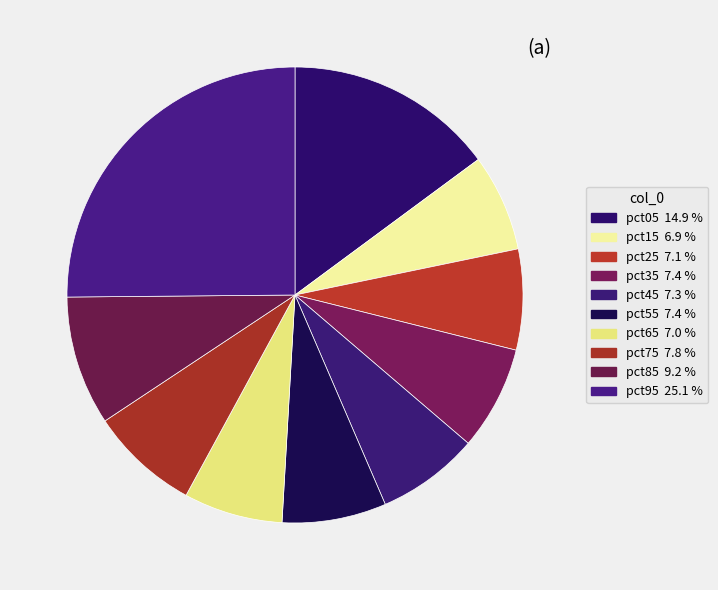

Does pct15 account for over 50% of the chart?

No